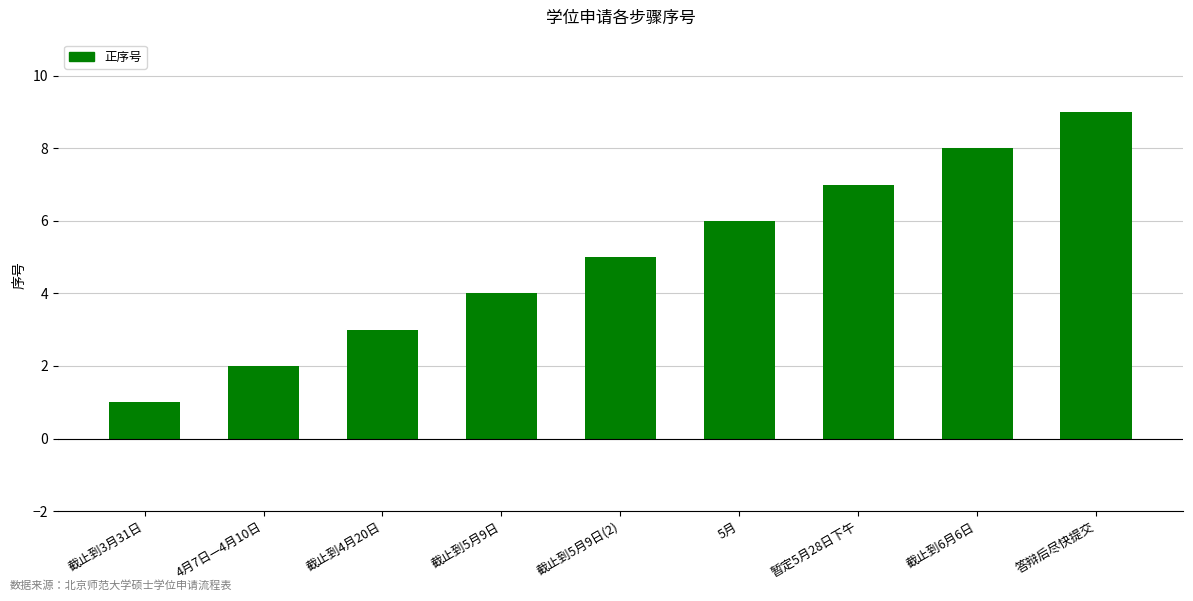

The chart shows a value of 5 at 截止到5月9日(2). True or false?

True